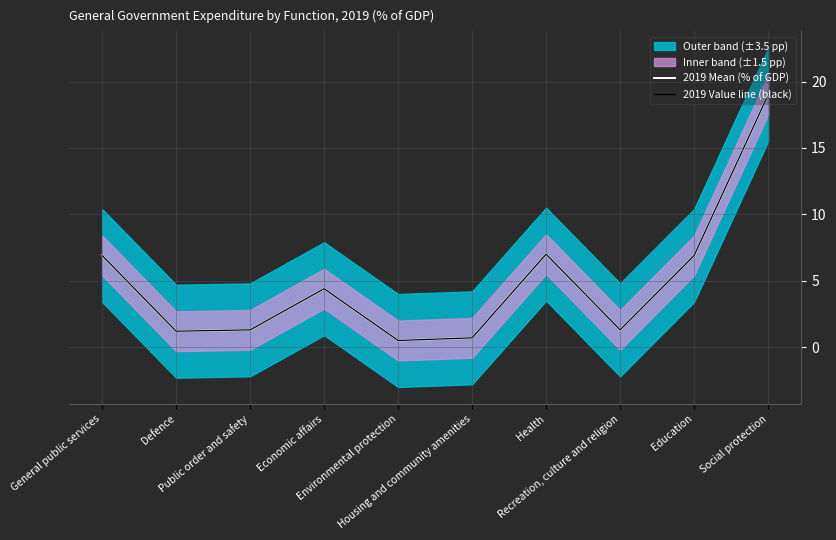

True or false: 2019 Mean (% of GDP) and 2019 Value line (black) intersect in this chart.

False